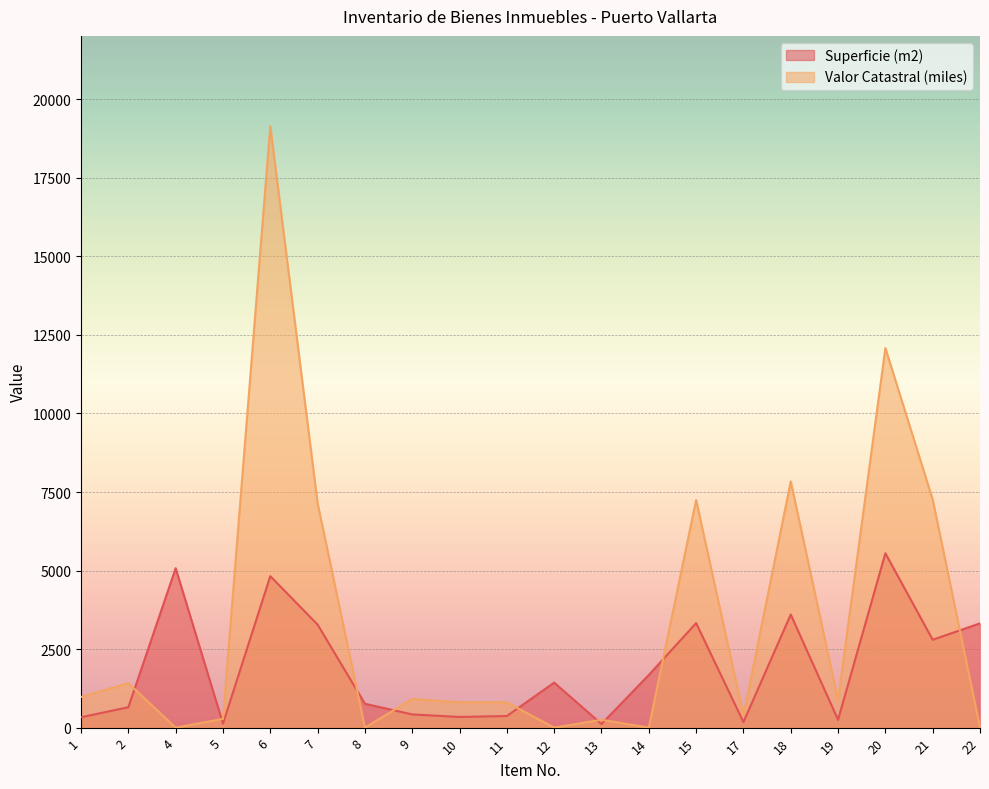

At how many categories does at least one series exceed 796?

16